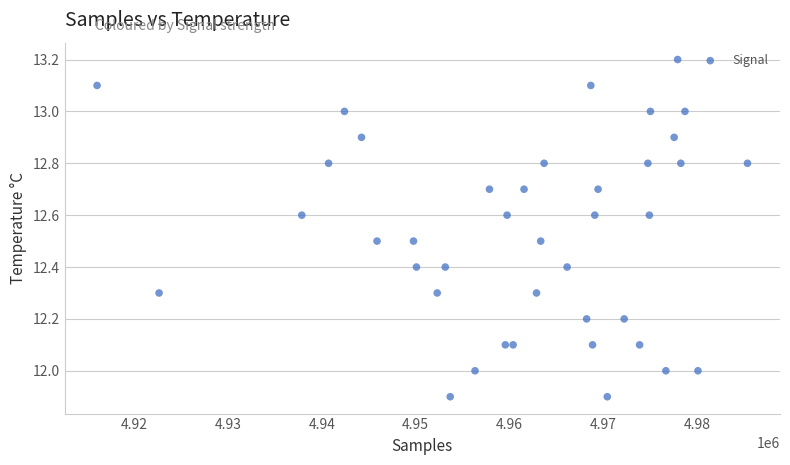

What is the range of Y values (max minus min)?

1.3